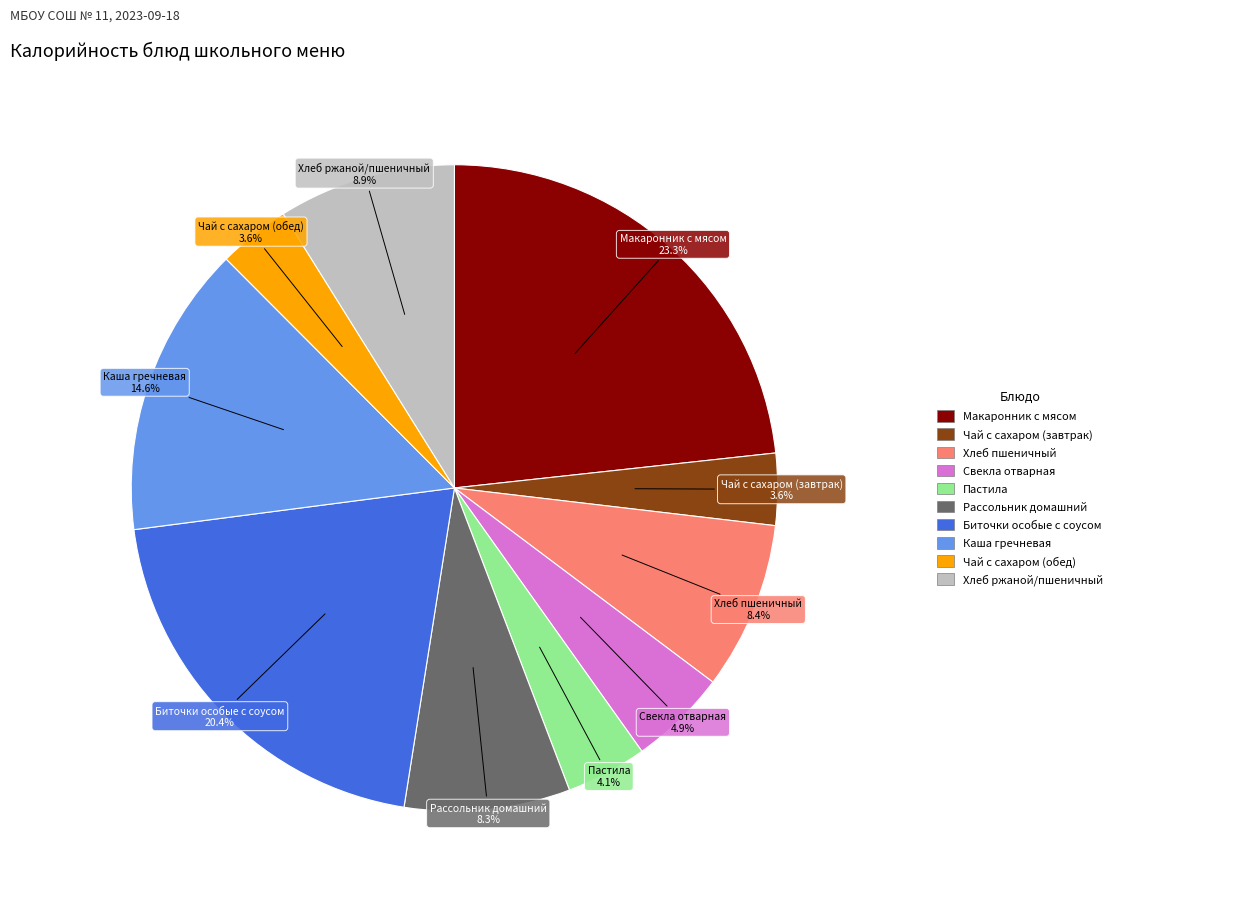

Between Чай с сахаром (обед) and Каша гречневая, which is larger?

Каша гречневая